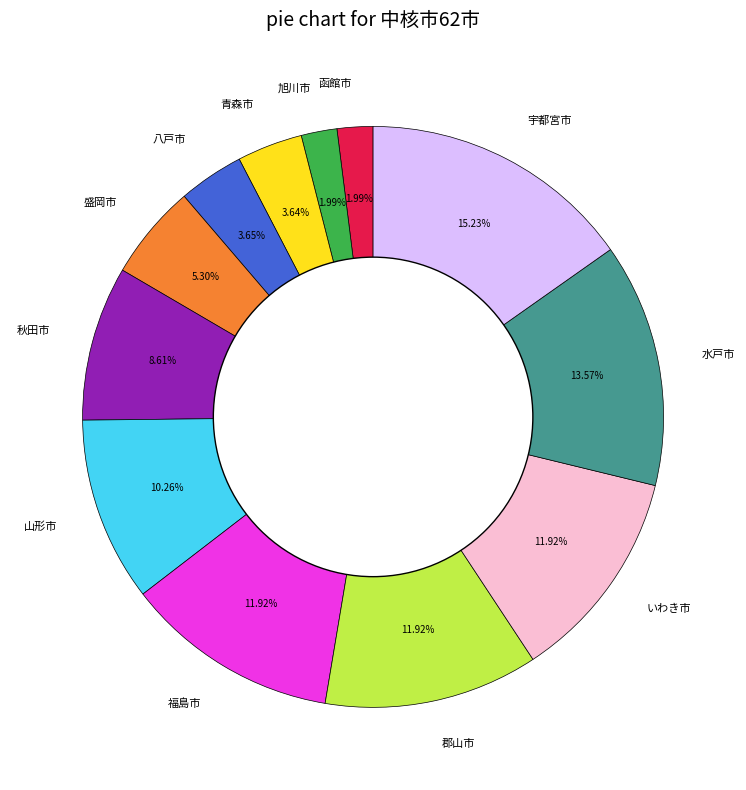

Is 函館市 the majority of the pie?

No